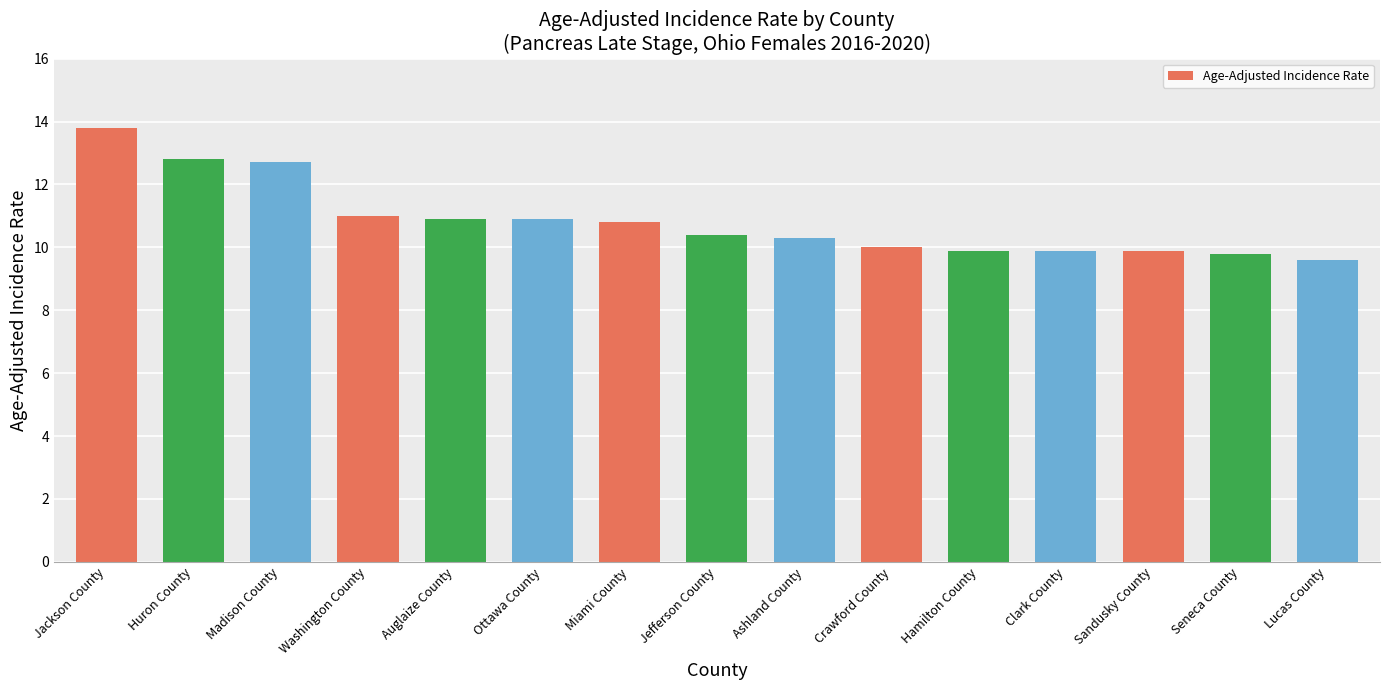

How many bars are there in total?

15